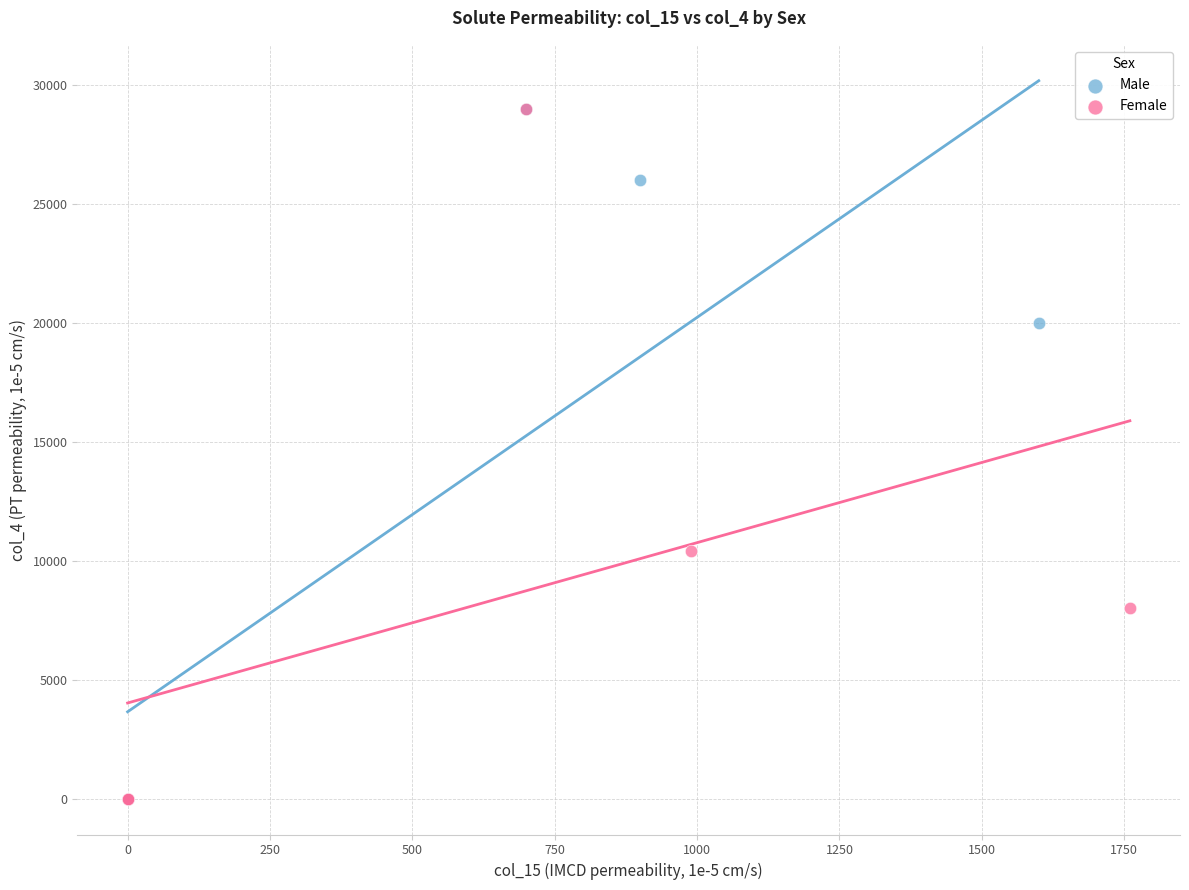

What are all the series names shown in the legend?

Male, Female